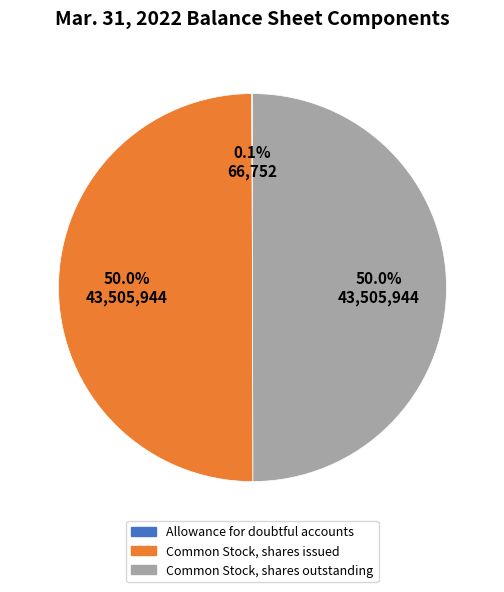

What percentage do Common Stock, shares outstanding and Common Stock, shares issued together represent?

99.9%